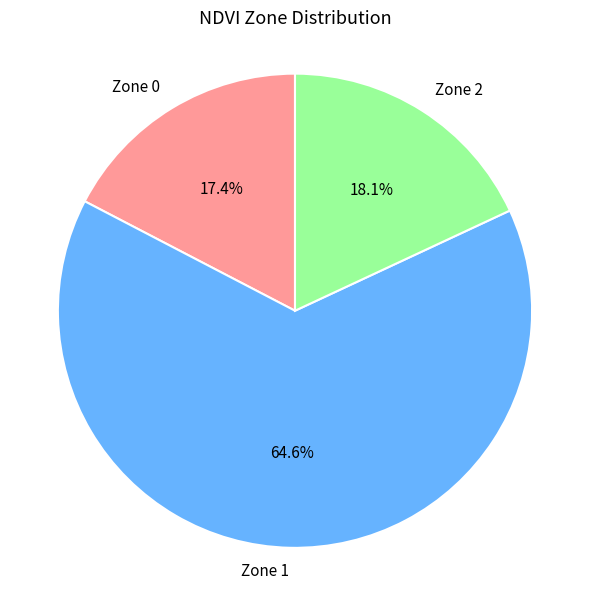

To the nearest percent, what is the difference between the largest and smallest slice percentages?

47%